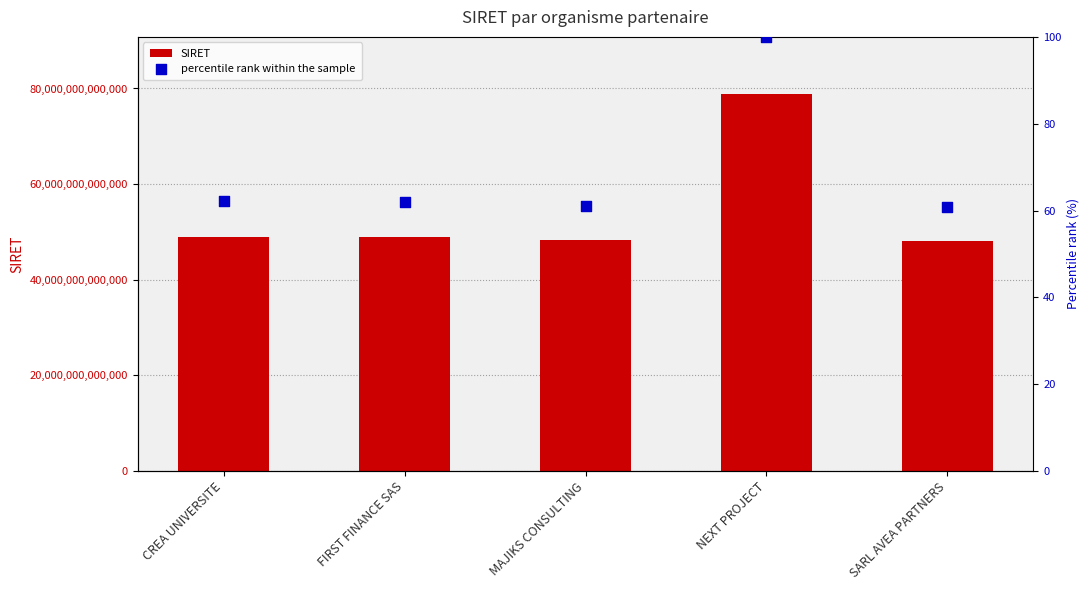

Which series reaches the maximum Y coordinate?

SIRET